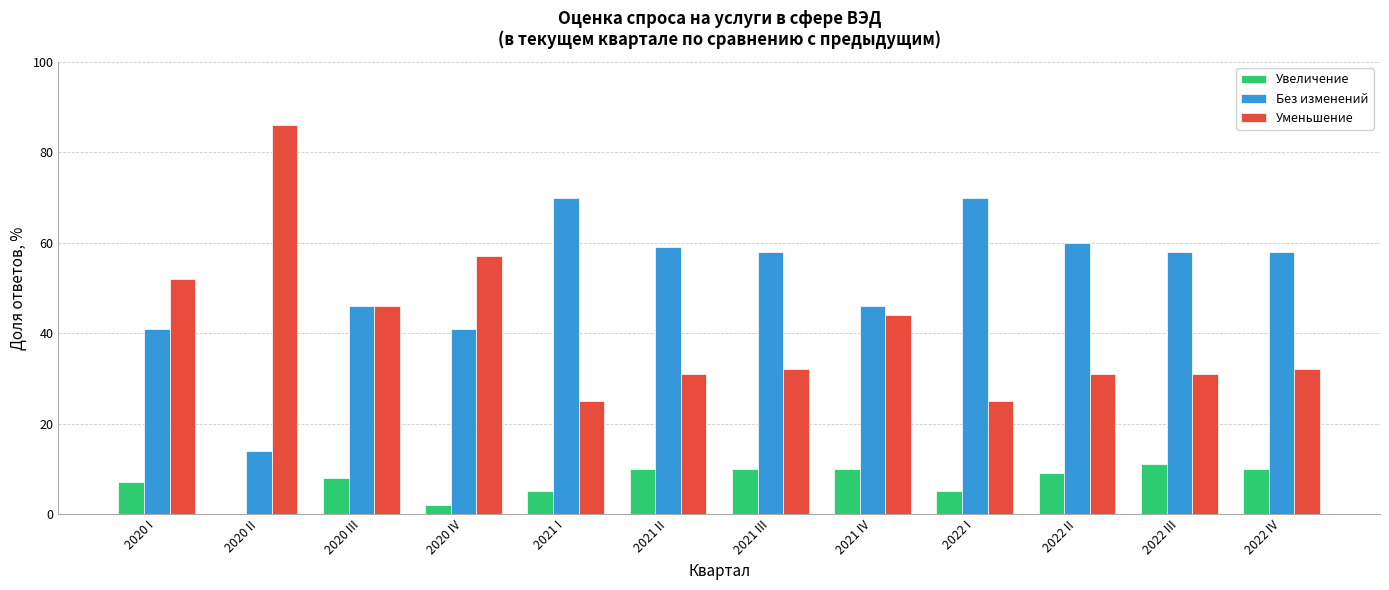

Reading right to left, what are all the values shown in this chart?

Увеличение: 10	11	9	5	10	10	10	5	2	8	0	7
Без изменений: 58	58	60	70	46	58	59	70	41	46	14	41
Уменьшение: 32	31	31	25	44	32	31	25	57	46	86	52